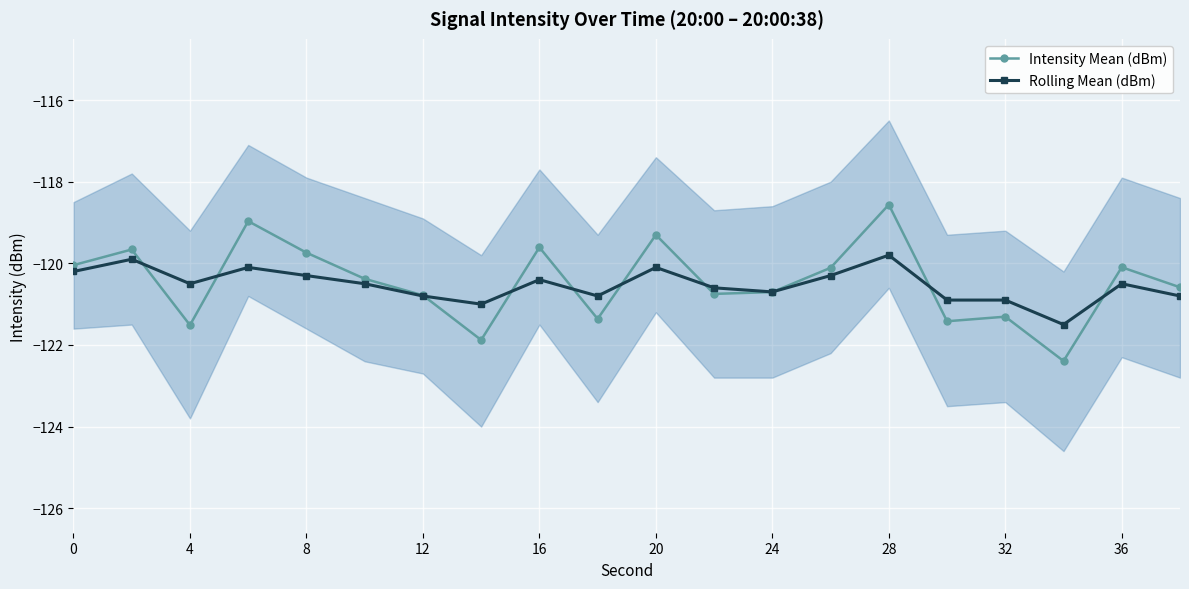

True or false: Intensity Mean (dBm) has a value of -119.7 at 8.

True